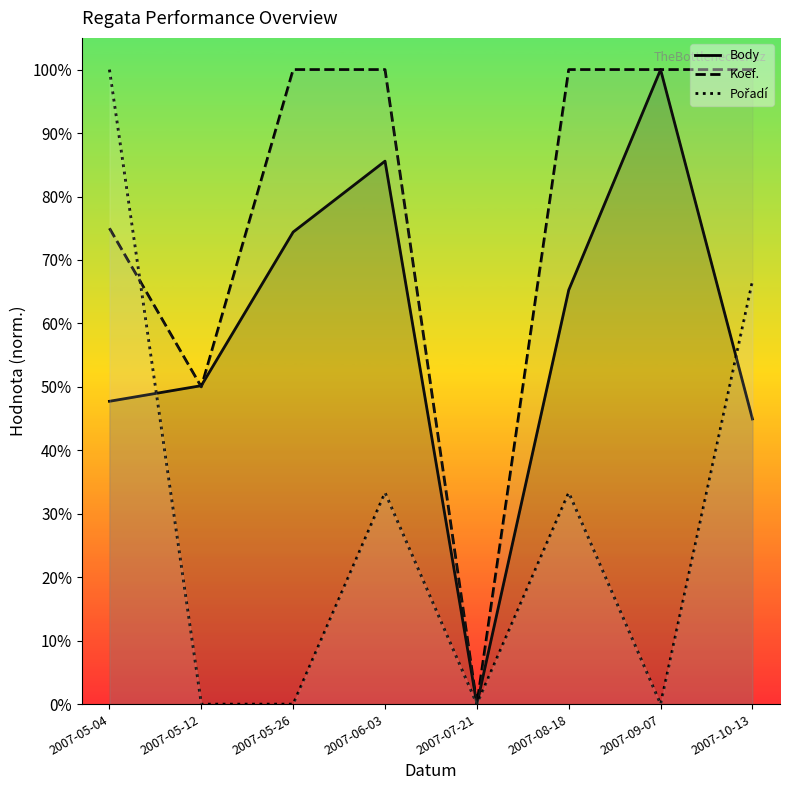

After their last crossing, which series has the higher values: Pořadí or Body?

Pořadí